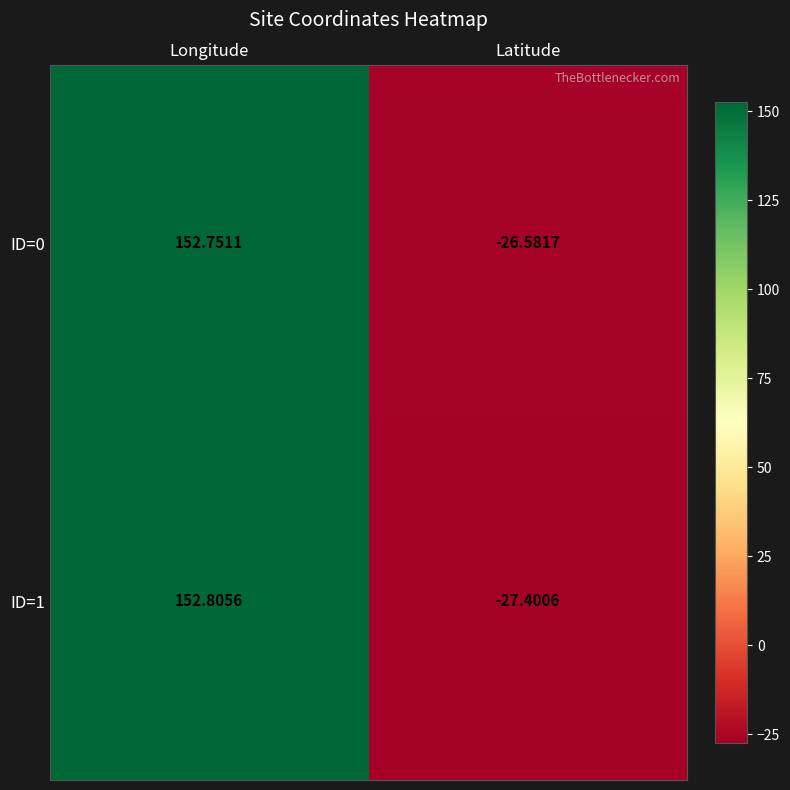

Which series has the largest total across all categories?

ID=0